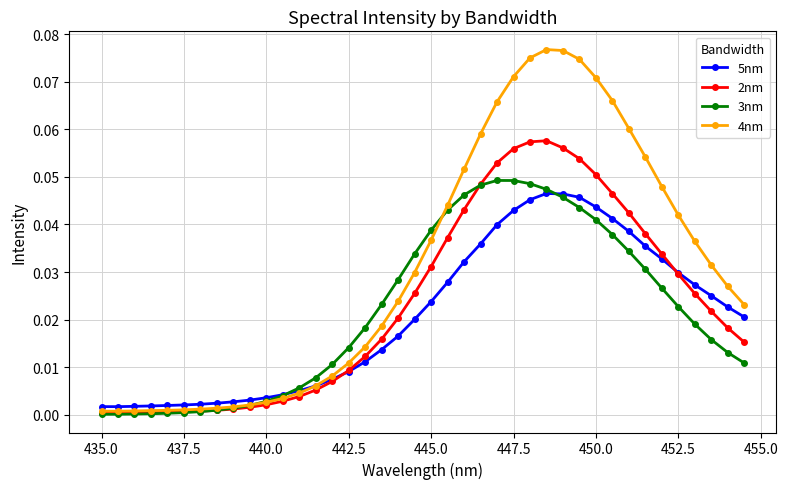

Which series has the largest total across all categories?

4nm